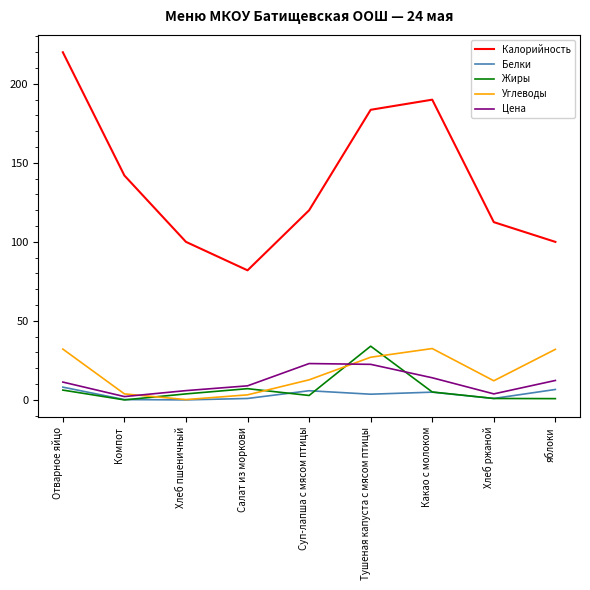

Is the value of Калорийность at Отварное яйцо greater than the value of Белки at Отварное яйцо?

Yes